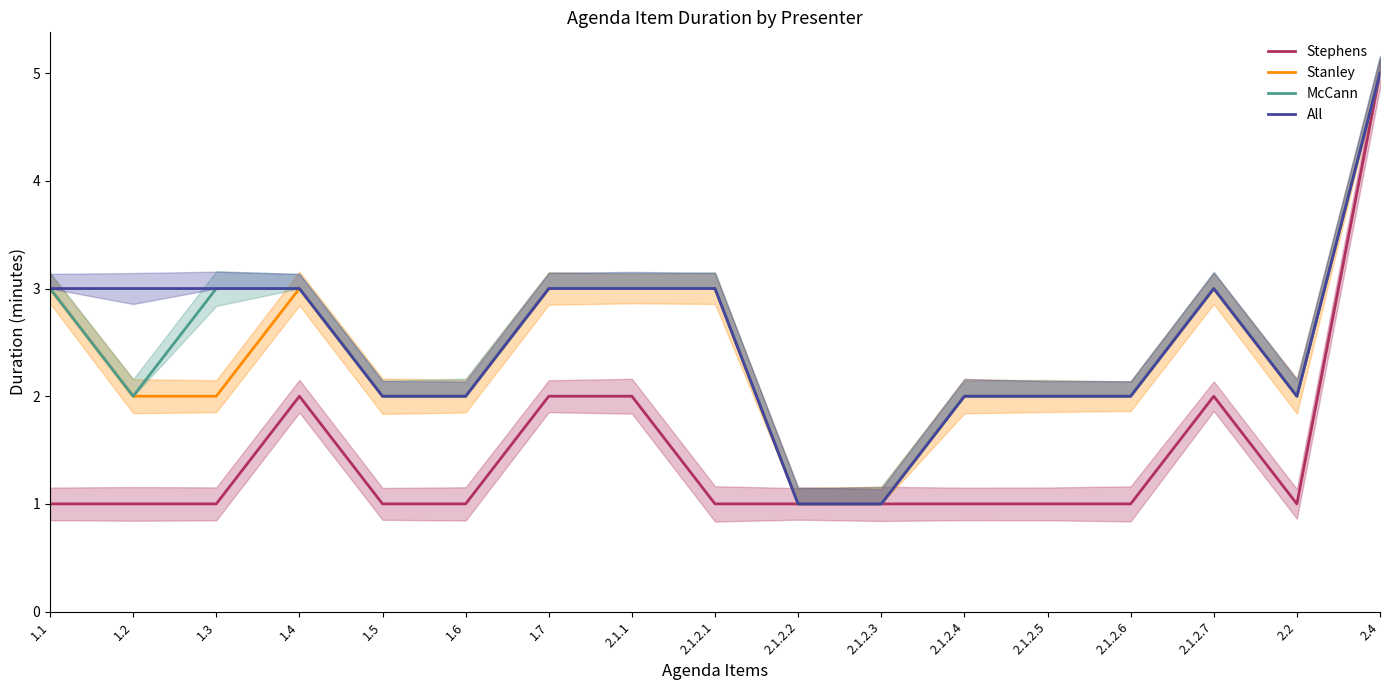

What is the sum of the Stanley values at 1.7 and 2.1.2.6?

5